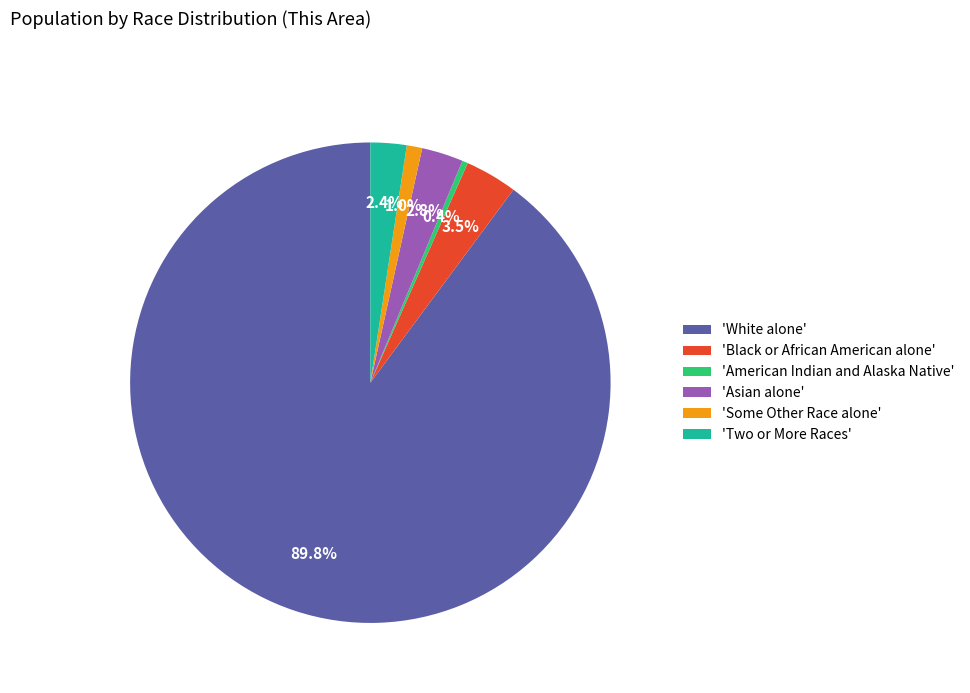

To the nearest percent, what is the average slice percentage?

17%